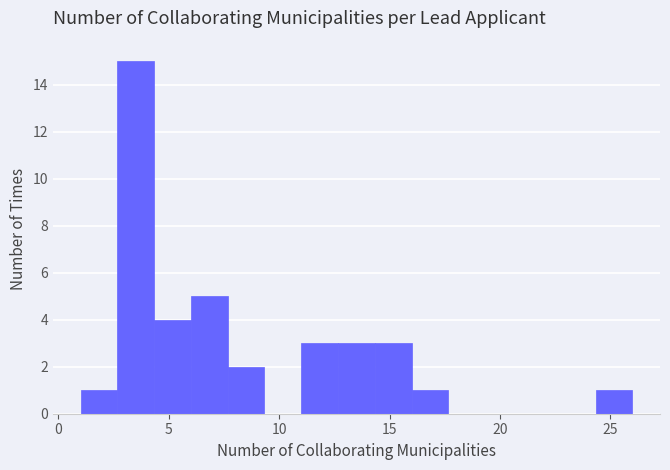

Around what value on the x-axis is the tallest bar? Give the approximate position of its centre, as read against the axis.

3.5